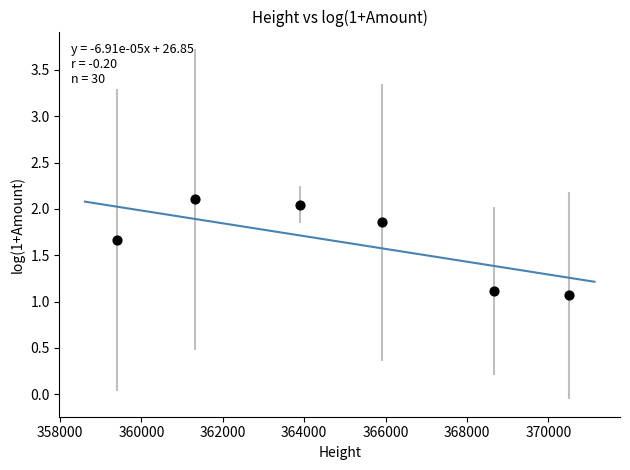

What Y value in the scatter plot is closest to 1?

1.1